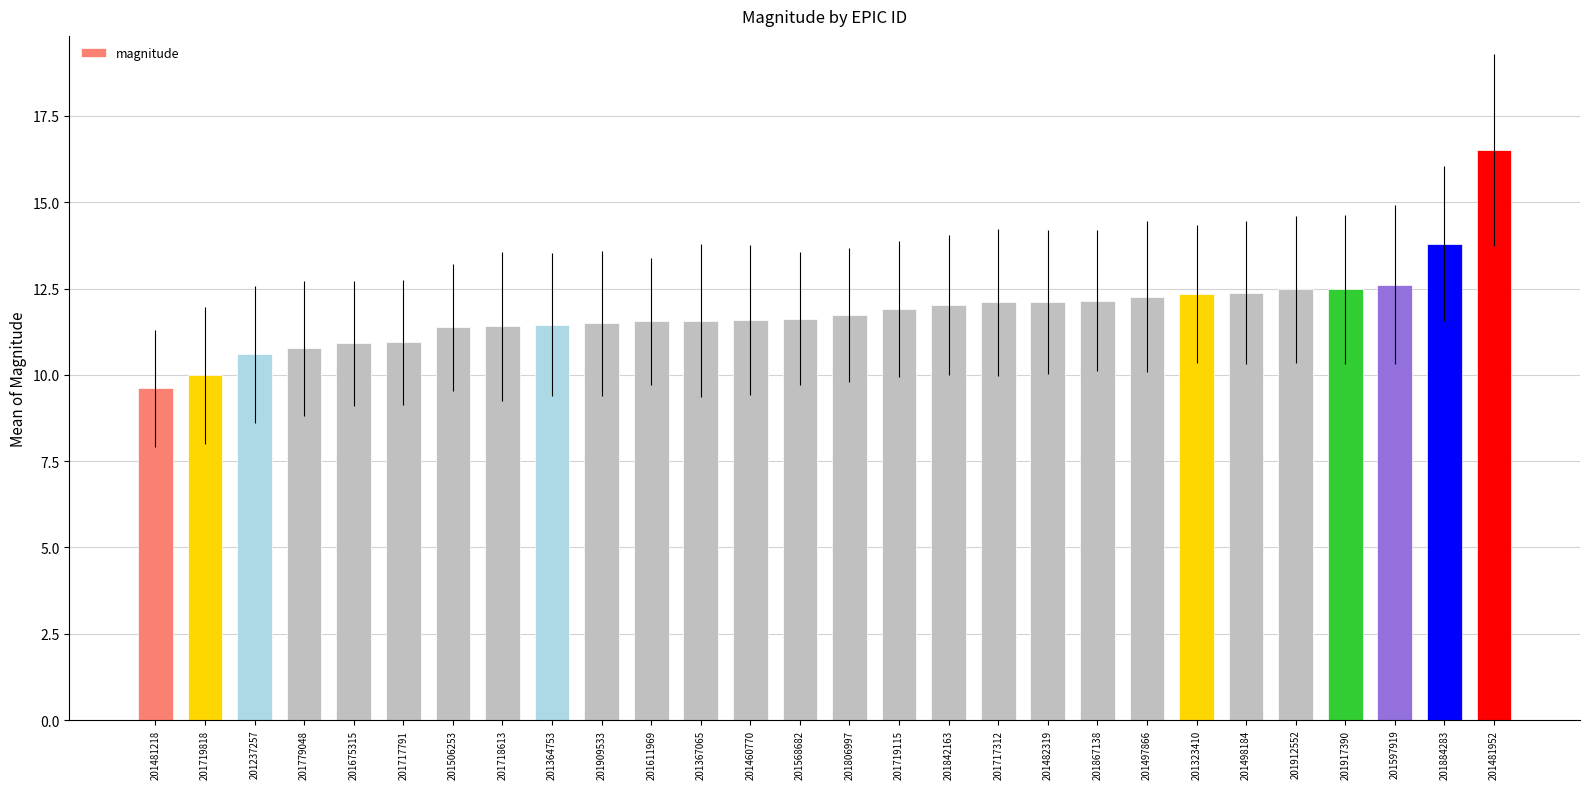

Approximately how many times larger is the value at 201917390 compared to 201842163?

1.0